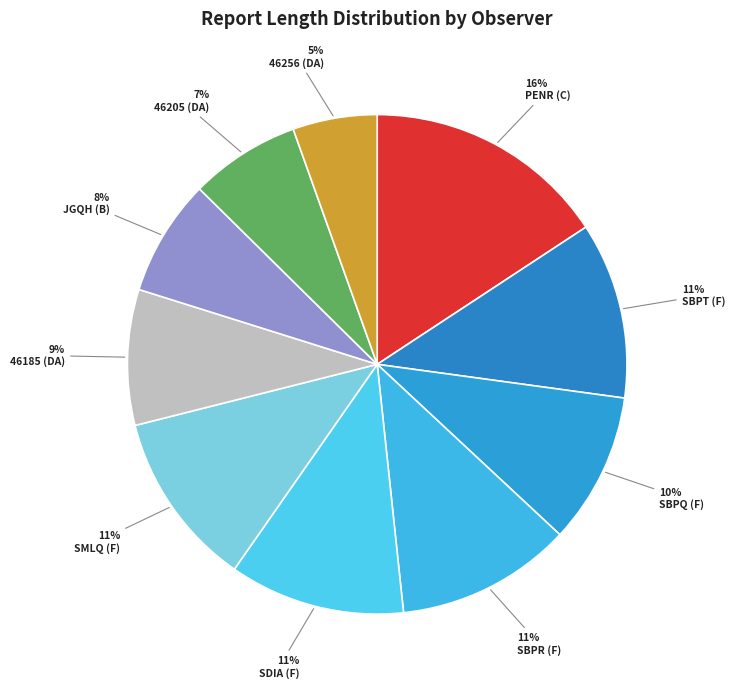

Count the number of slices in the pie.

10